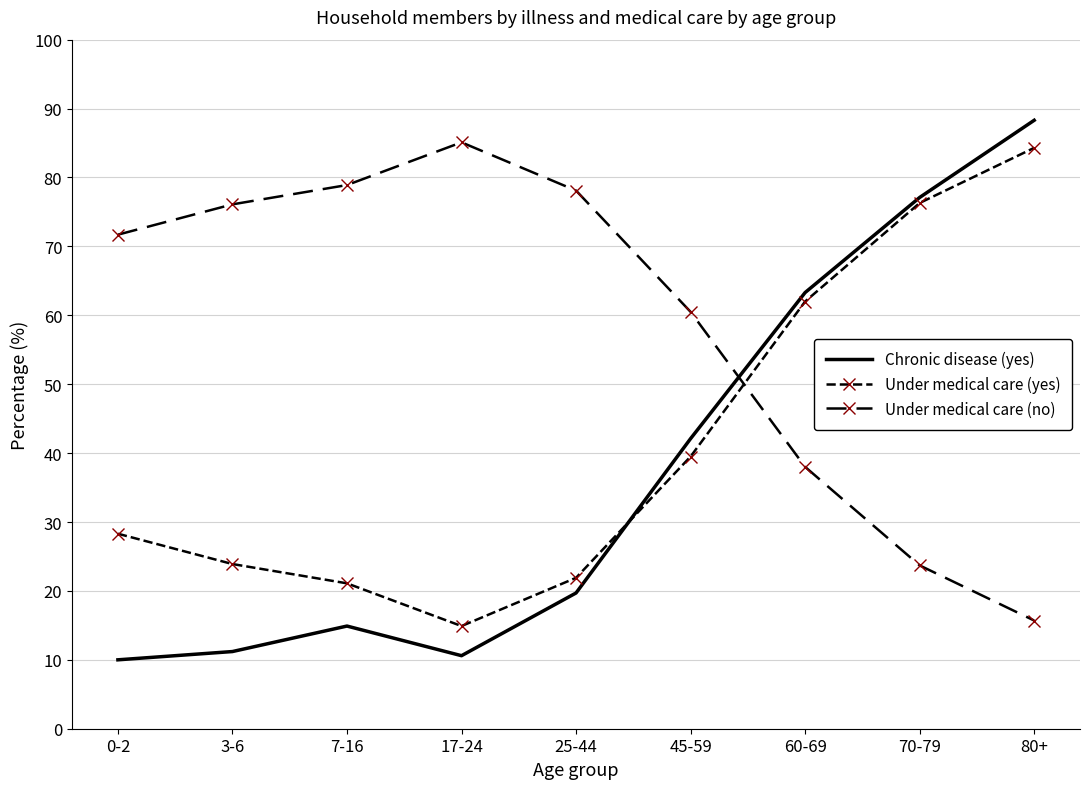

At which label is Under medical care (yes) closest to 49?

45-59